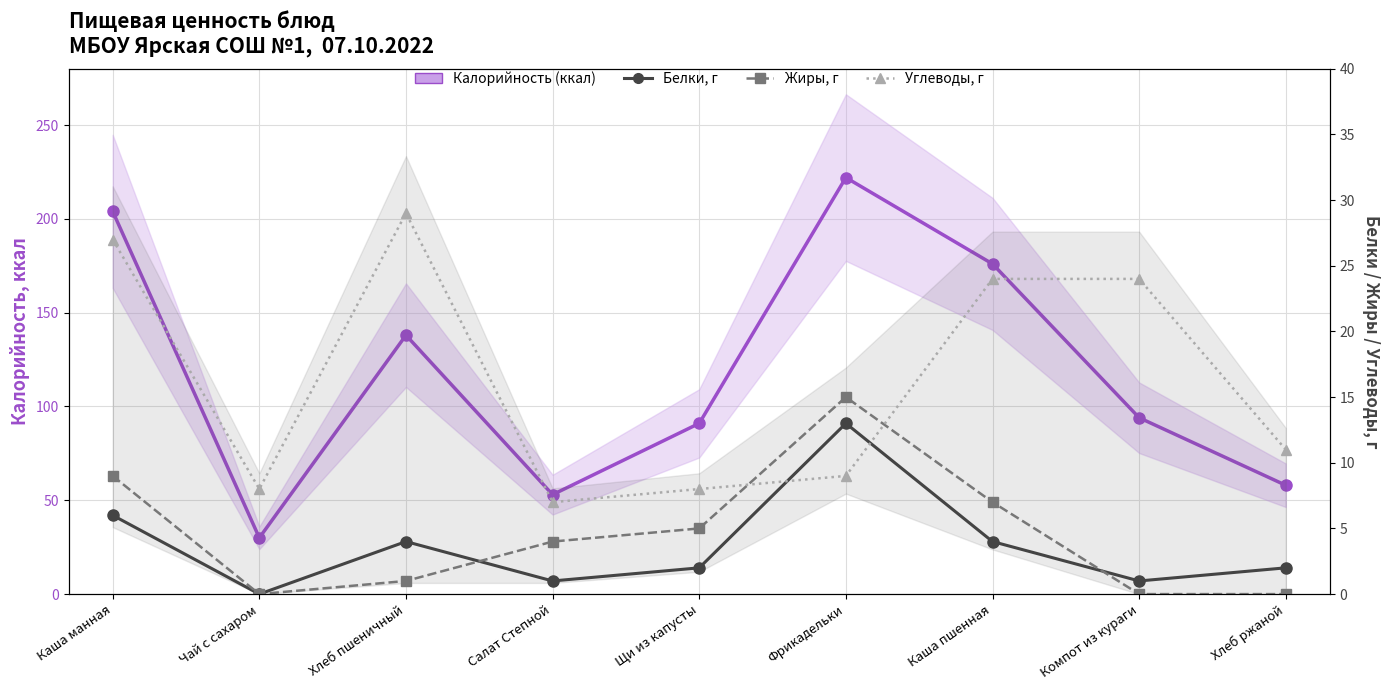

What position from the left is Хлеб пшеничный?

3